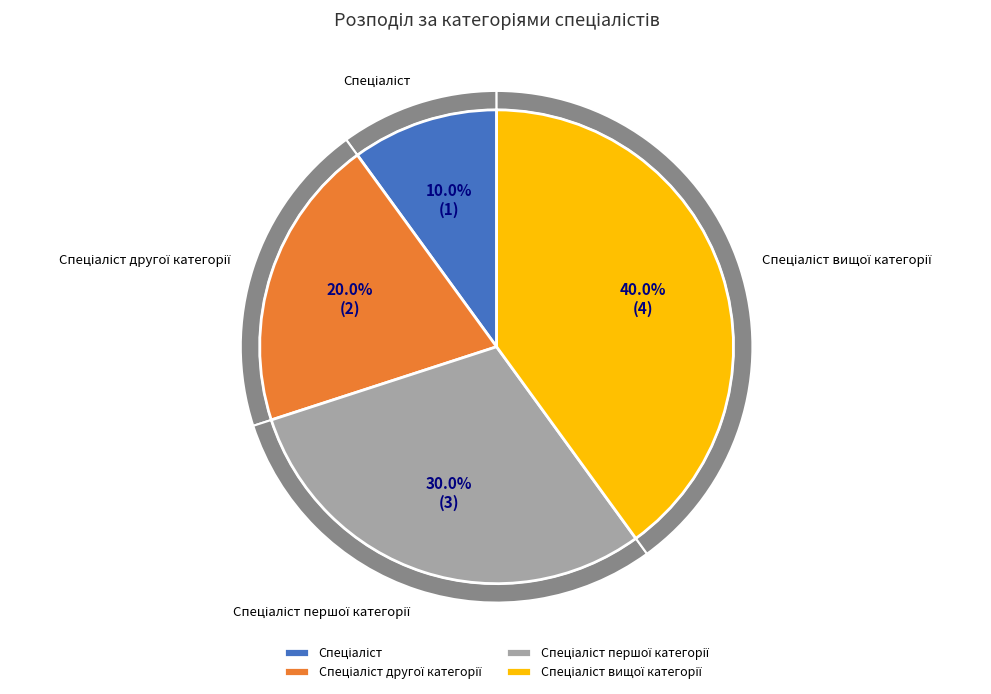

How many segments does this pie chart have?

4